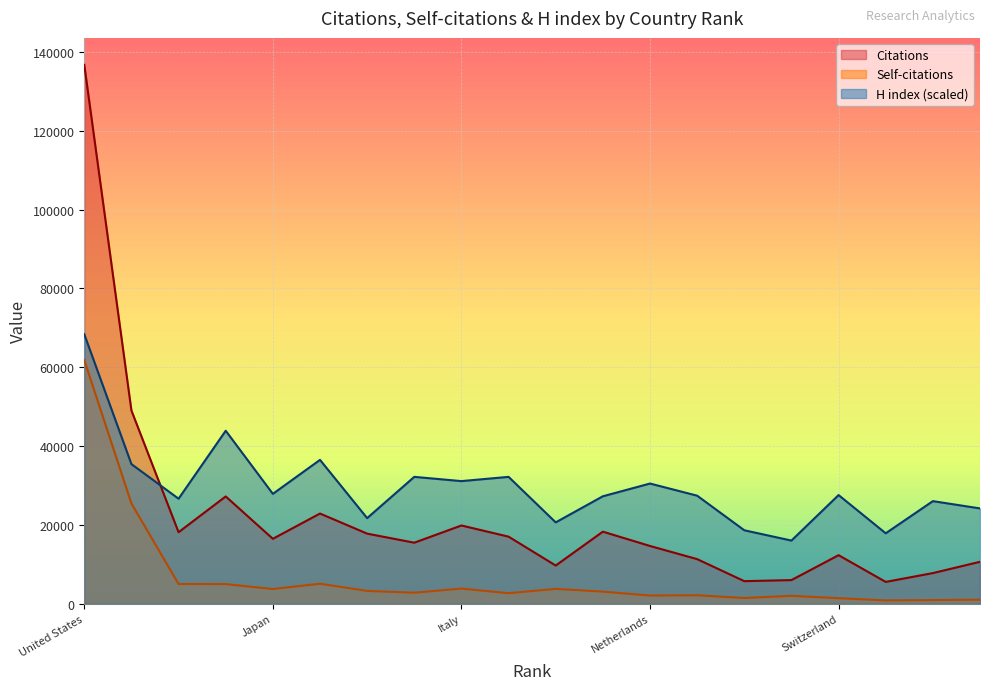

How many lines are shown in the chart?

3